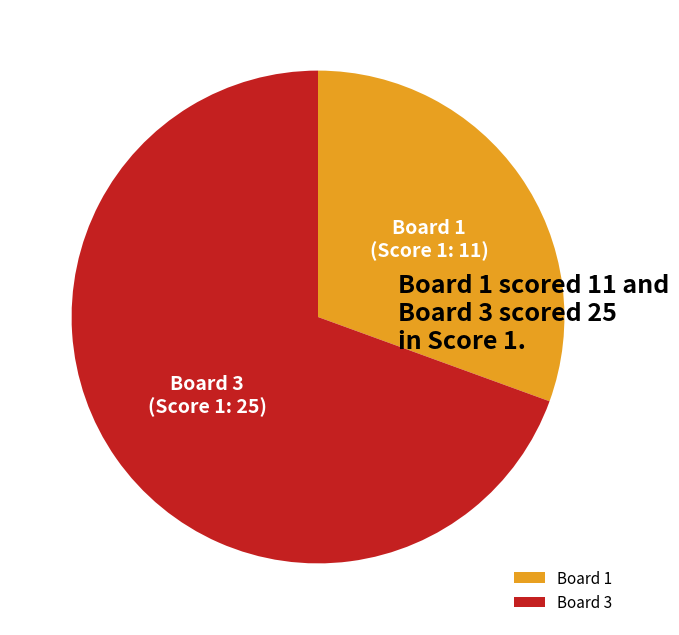

Do Board 3 and Board 1 together represent more than half of the pie?

Yes